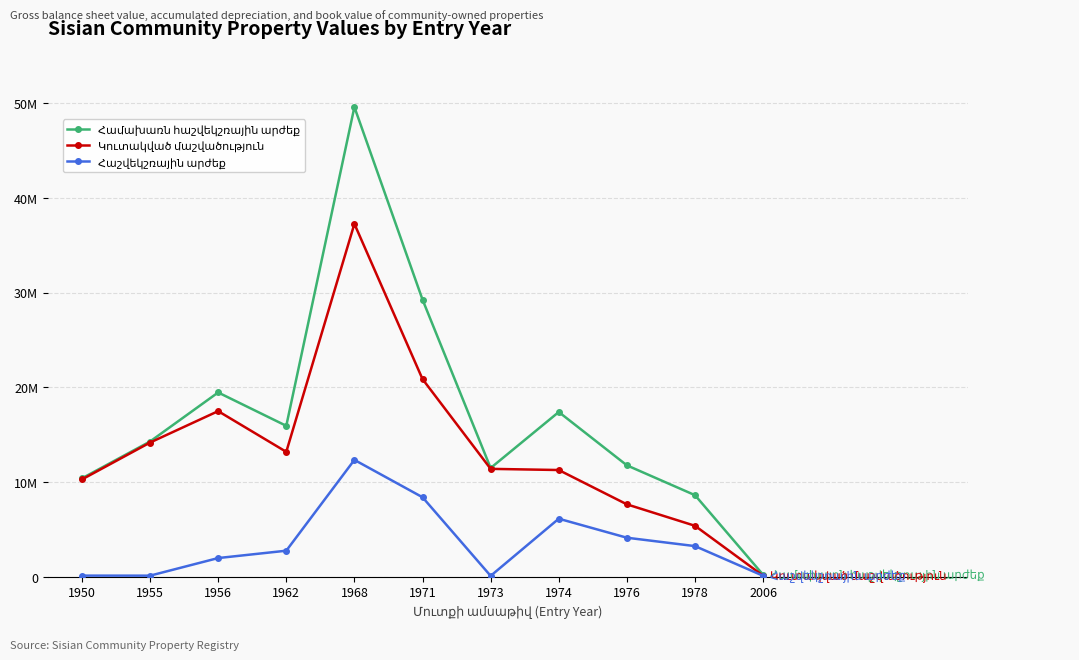

Between 1971 and 1978, which series saw the biggest shift?

Համախառն հաշվեկշռային արժեք